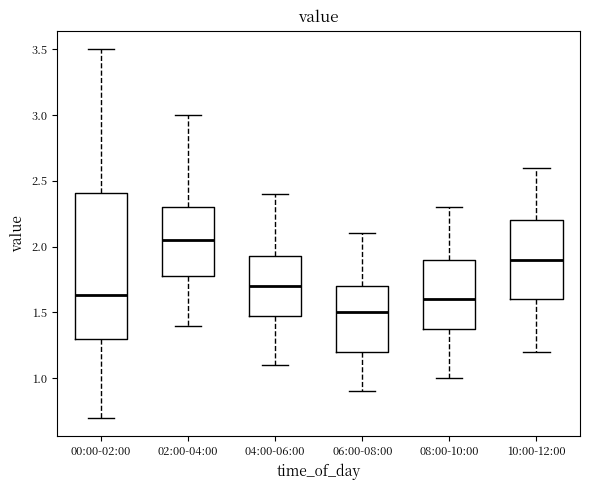

Reading left to right, read every box against the y-axis: the position of its median line, the range the box covers, and the ends of its whiskers. The values are not printed on the chart, so give them approximately, as read against the axis.

00:00-02:00: median 1.65, box 1.30 to 2.40, whiskers 0.70 to 3.50
02:00-04:00: median 2.05, box 1.80 to 2.30, whiskers 1.40 to 3.00
04:00-06:00: median 1.70, box 1.50 to 1.95, whiskers 1.10 to 2.40
06:00-08:00: median 1.50, box 1.20 to 1.70, whiskers 0.90 to 2.10
08:00-10:00: median 1.60, box 1.40 to 1.90, whiskers 1.00 to 2.30
10:00-12:00: median 1.90, box 1.60 to 2.20, whiskers 1.20 to 2.60